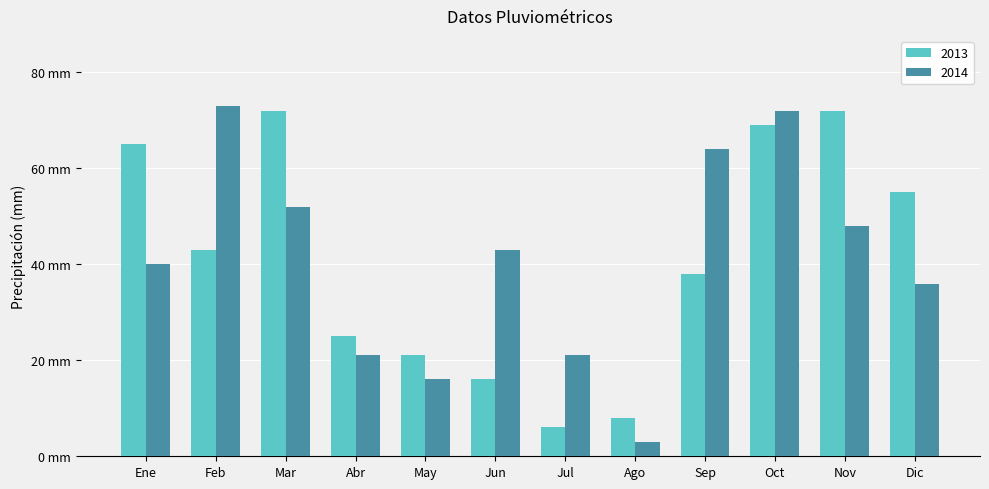

What is the label of the 8th bar from the left?

Ago